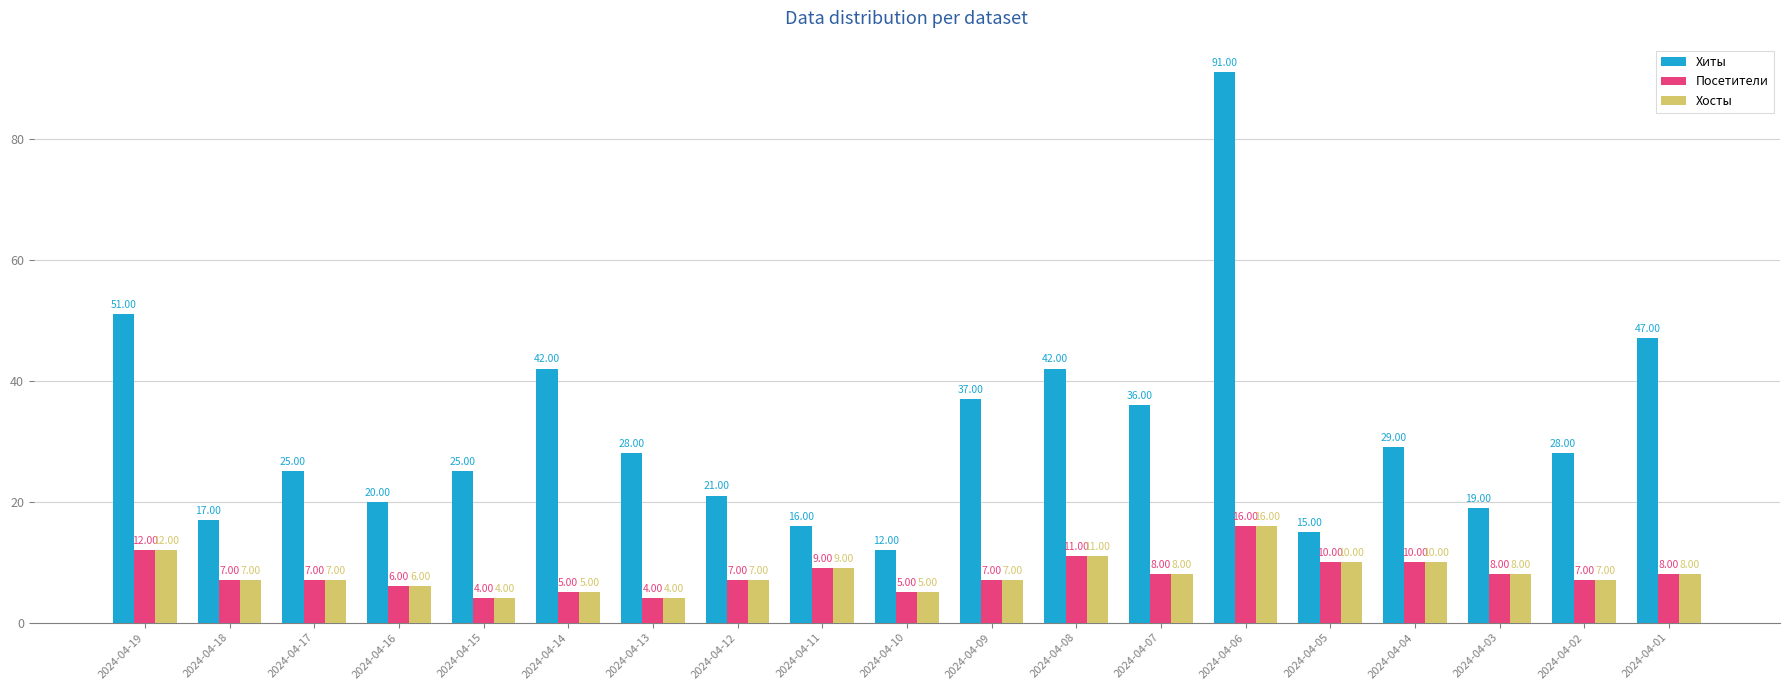

What is the approximate value of Хосты at 2024-04-19?

12